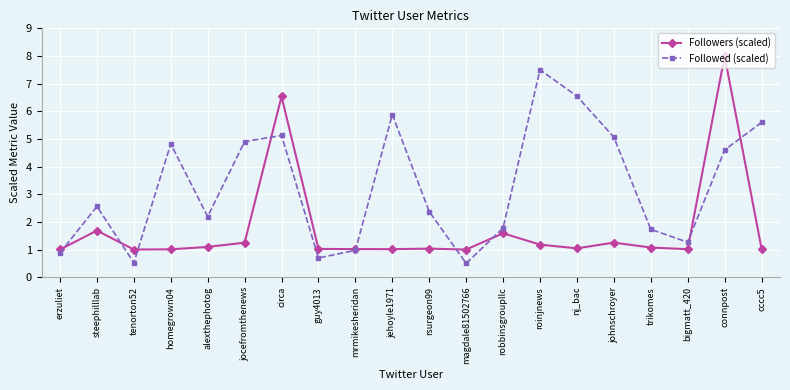

Which series ends up on top after the final intersection of Followed (scaled) and Followers (scaled)?

Followed (scaled)